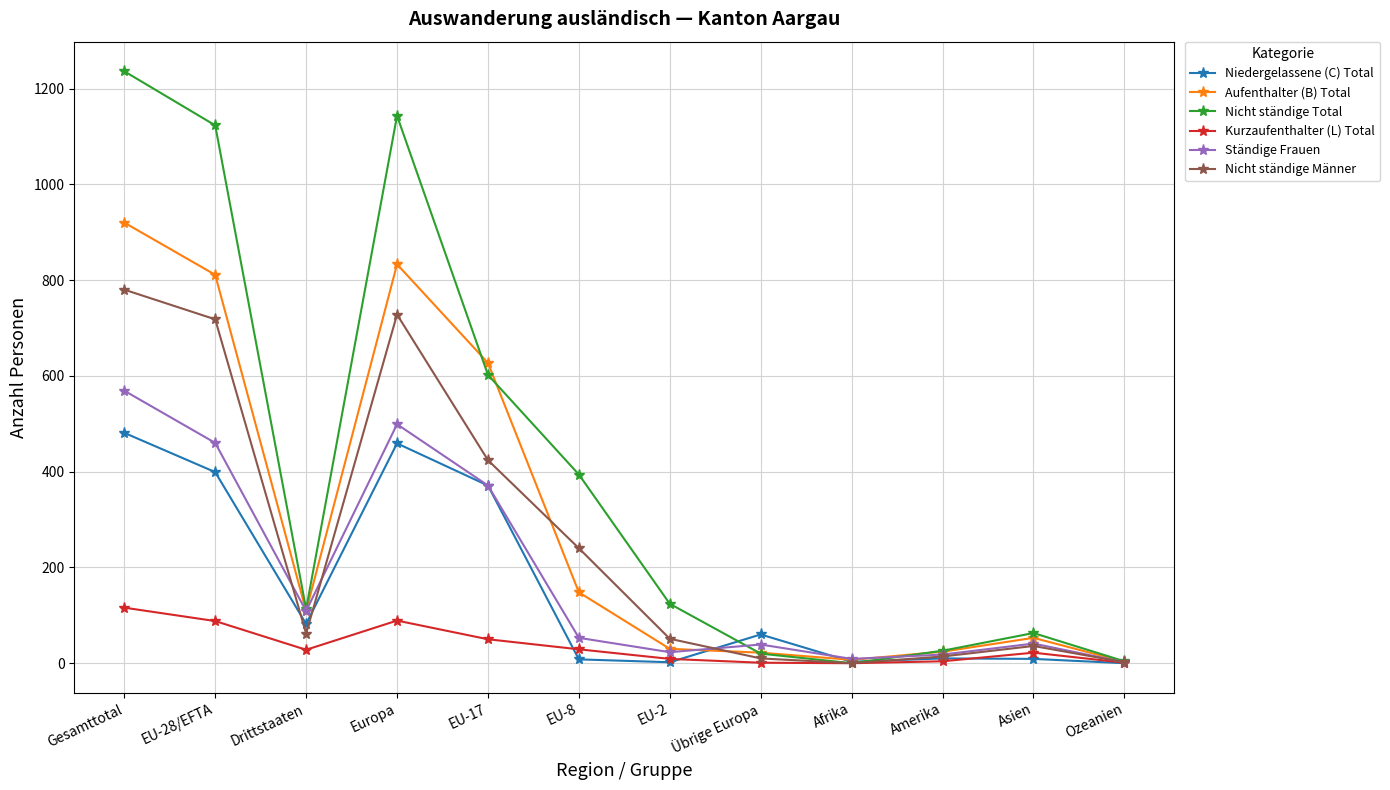

Which series has the largest total across all categories?

Nicht ständige Total